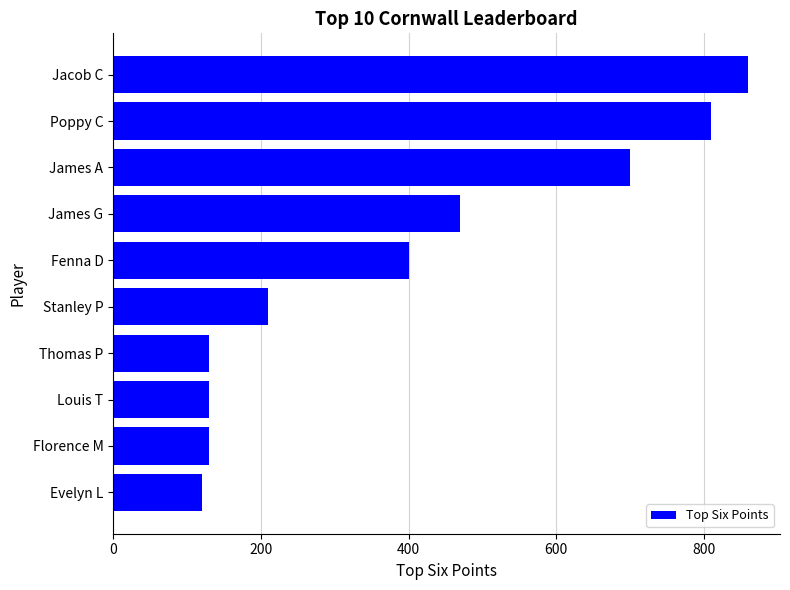

What is the greatest value displayed?

860